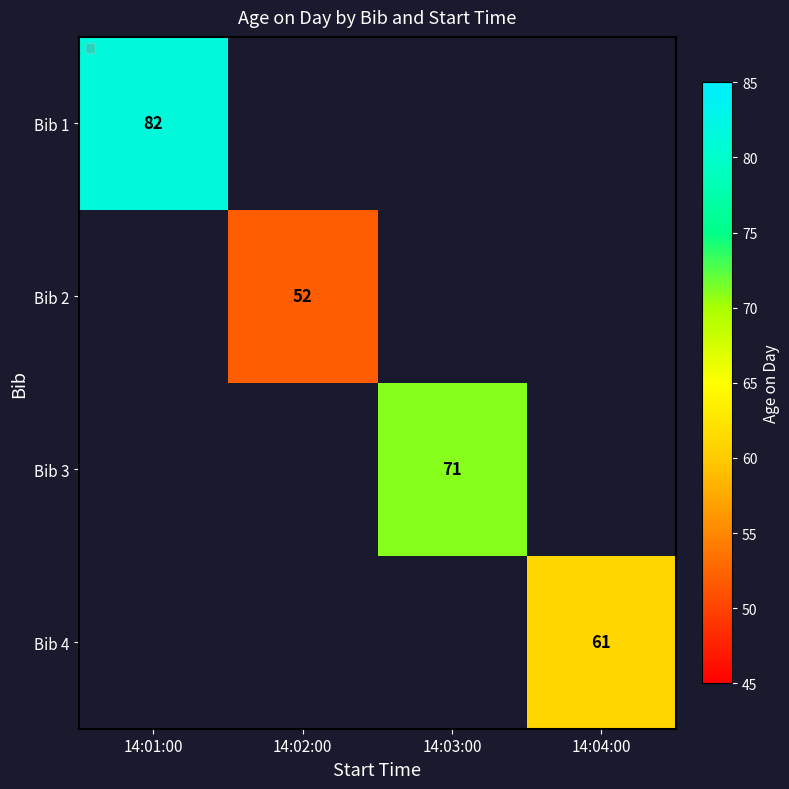

At how many categories does at least one series exceed 54?

3